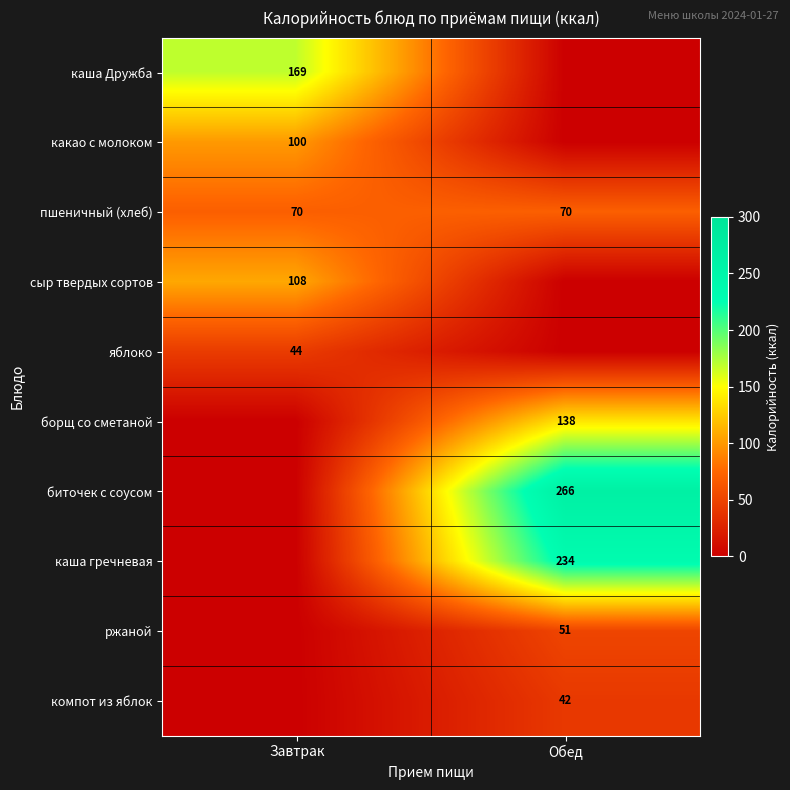

True or false: каша Дружба has a value of 169 at Завтрак.

True